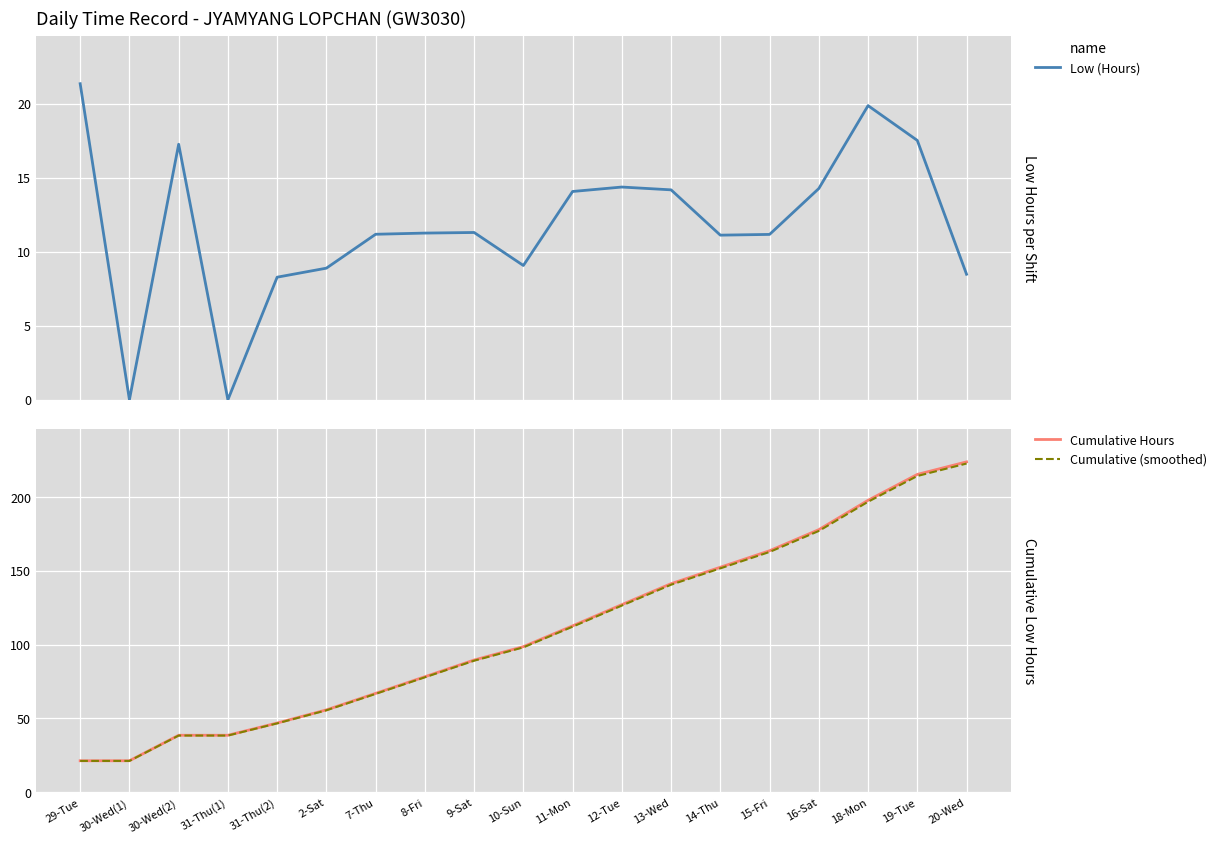

Reading left to right, extract all data points from this chart.

Low (Hours): 29-Tue=21.4	30-Wed(1)=0.0	30-Wed(2)=17.3	31-Thu(1)=0.0	31-Thu(2)=8.3	2-Sat=8.9	7-Thu=11.2	8-Fri=11.3	9-Sat=11.3	10-Sun=9.1	11-Mon=14.1	12-Tue=14.4	13-Wed=14.2	14-Thu=11.1	15-Fri=11.2	16-Sat=14.3	18-Mon=19.9	19-Tue=17.5	20-Wed=8.5
Cumulative Hours: 29-Tue=21.4	30-Wed(1)=21.4	30-Wed(2)=38.6	31-Thu(1)=38.6	31-Thu(2)=46.9	2-Sat=55.8	7-Thu=67.0	8-Fri=78.2	9-Sat=89.5	10-Sun=98.6	11-Mon=112.7	12-Tue=127.0	13-Wed=141.2	14-Thu=152.3	15-Fri=163.5	16-Sat=177.8	18-Mon=197.6	19-Tue=215.2	20-Wed=223.6
Cumulative (smoothed): 29-Tue=21.2	30-Wed(1)=21.2	30-Wed(2)=38.4	31-Thu(1)=38.4	31-Thu(2)=46.7	2-Sat=55.5	7-Thu=66.6	8-Fri=77.8	9-Sat=89.1	10-Sun=98.1	11-Mon=112.1	12-Tue=126.4	13-Wed=140.5	14-Thu=151.6	15-Fri=162.7	16-Sat=176.9	18-Mon=196.7	19-Tue=214.1	20-Wed=222.5